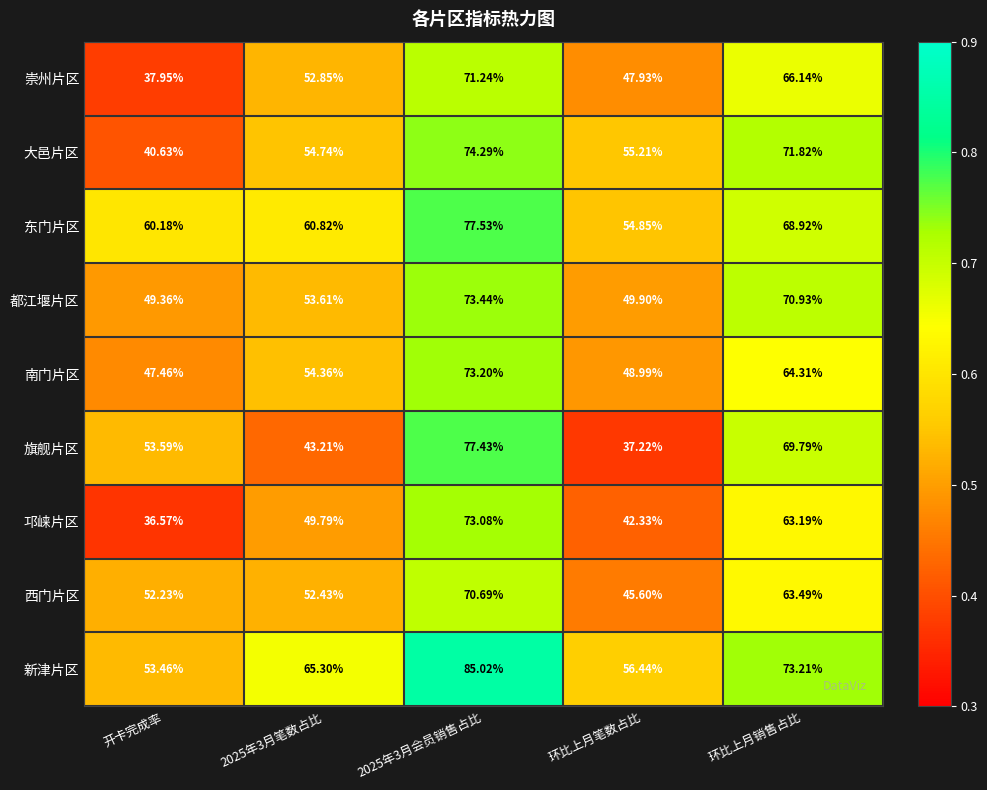

Is the value of 新津片区 at 开卡完成率 greater than the value of 旗舰片区 at 环比上月销售占比?

No